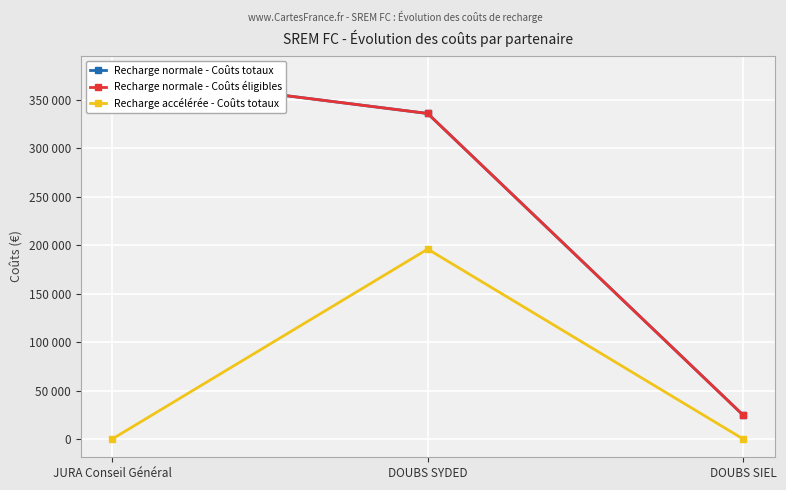

What is the difference between the maximum and minimum values in the Recharge normale - Coûts éligibles series?

352170